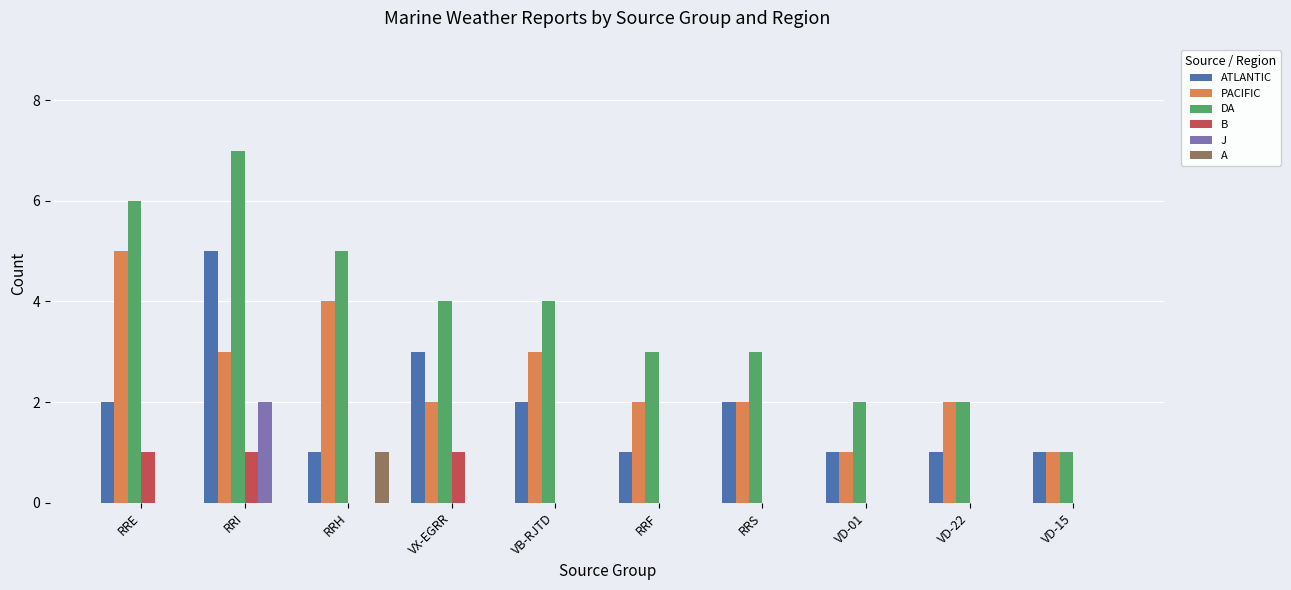

What is the difference between the DA values at RRS and VD-15?

2